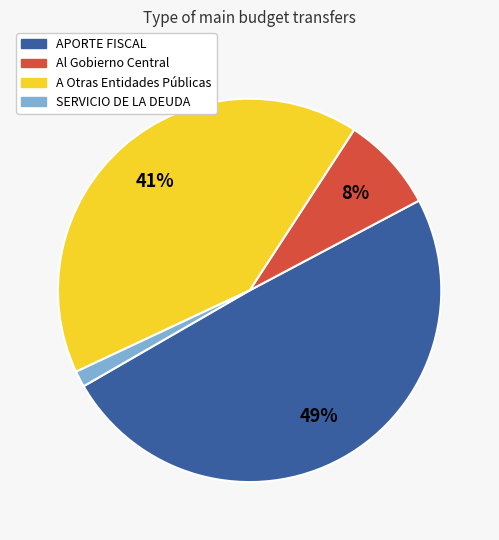

Which slice is the largest?

APORTE FISCAL